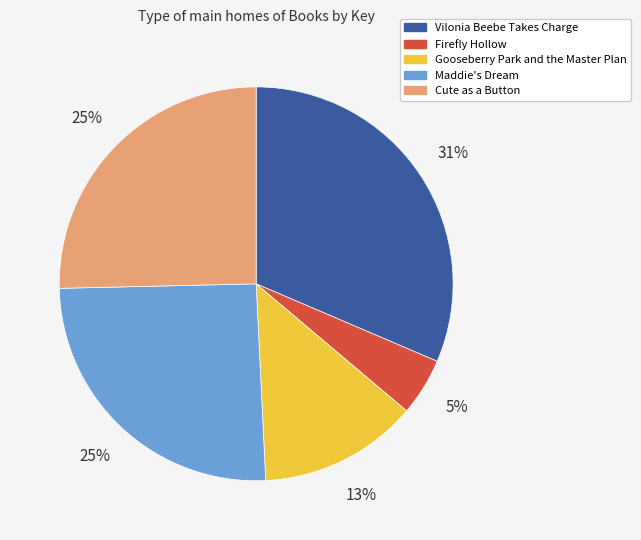

Which slice is the largest?

Vilonia Beebe Takes Charge